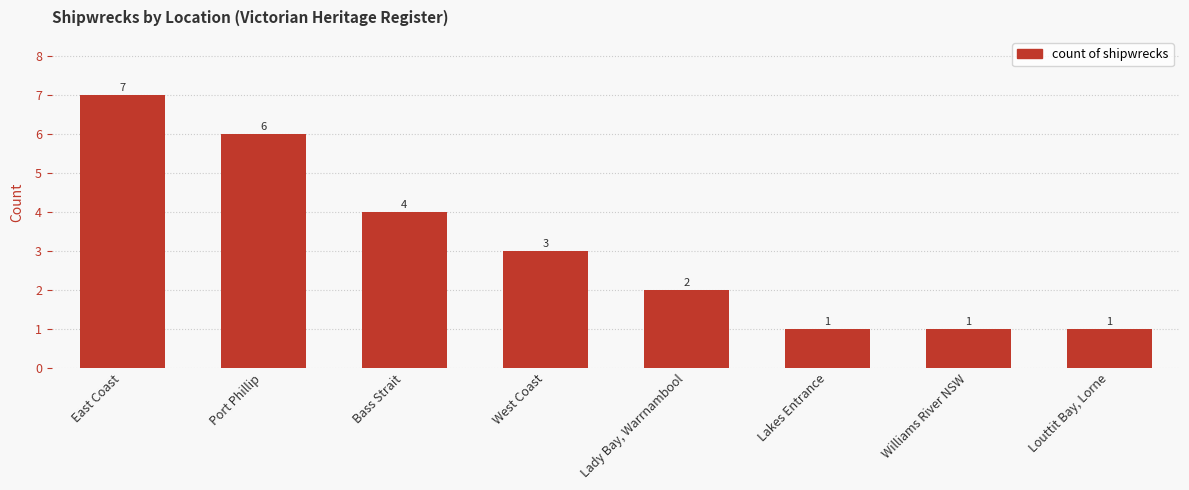

The value at Port Phillip is 2. True or false?

False